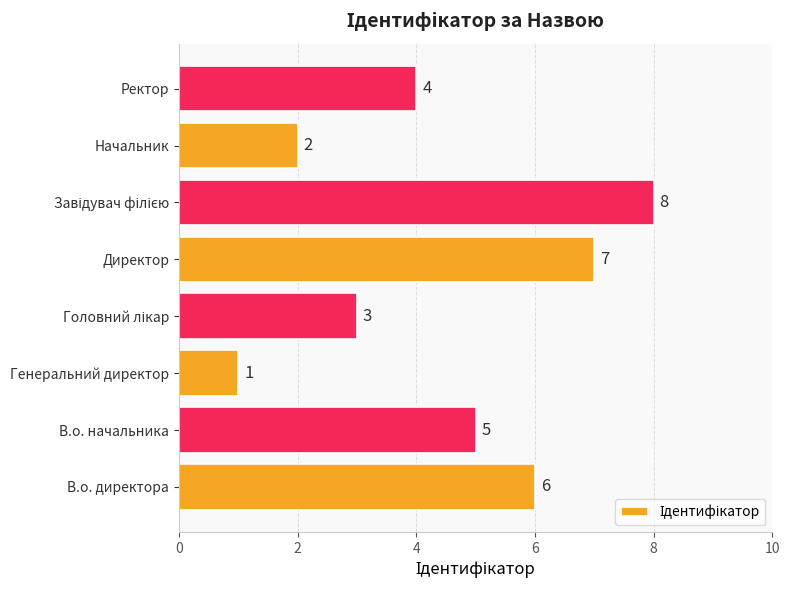

What is the sum of all values?

36